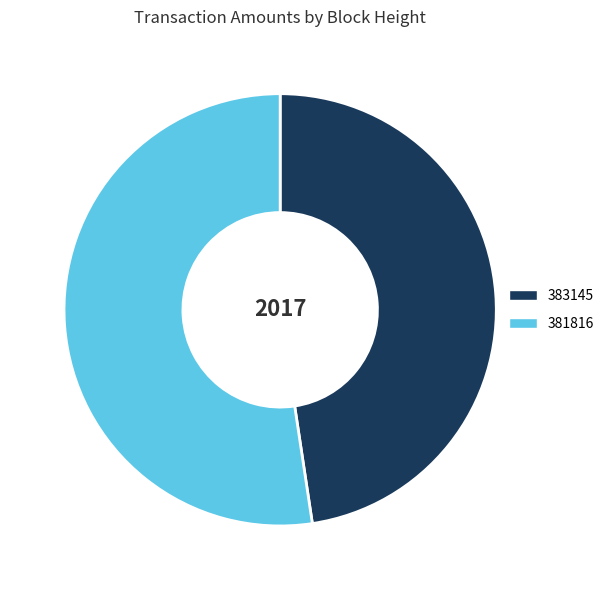

How many segments does this pie chart have?

2